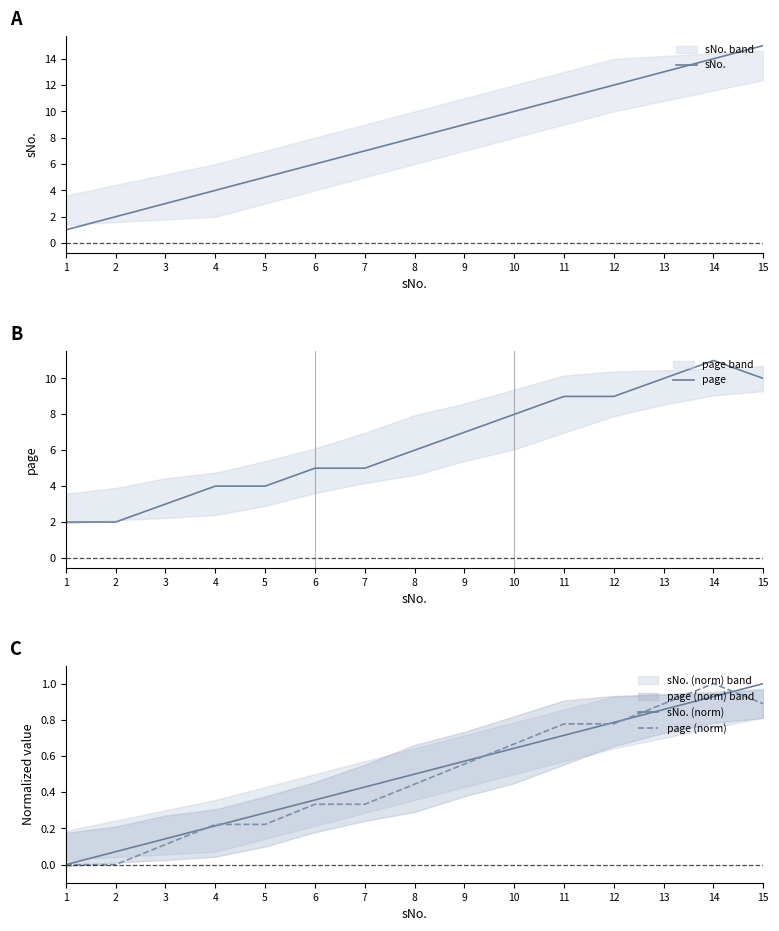

How many values in sNo. (norm) are above zero?

14